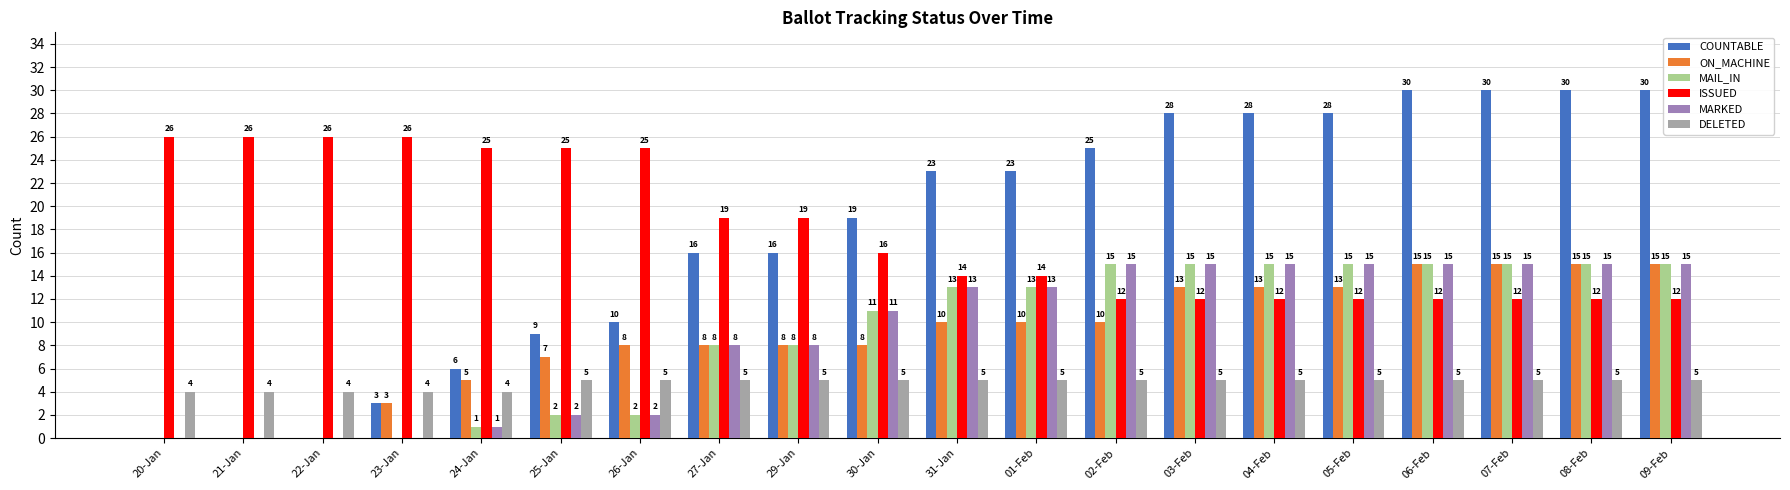

What is the total value across all series at 29-Jan?

64